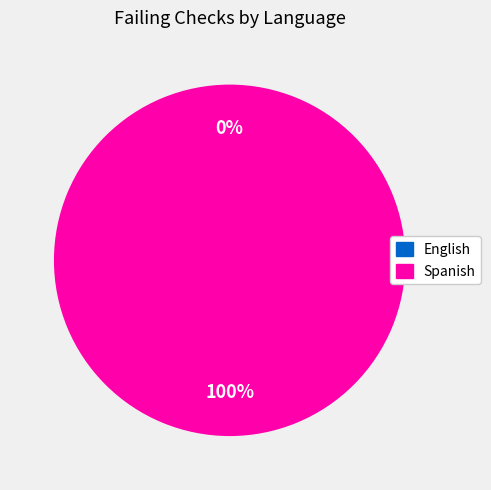

Combined, do Spanish and English account for over 50%?

Yes